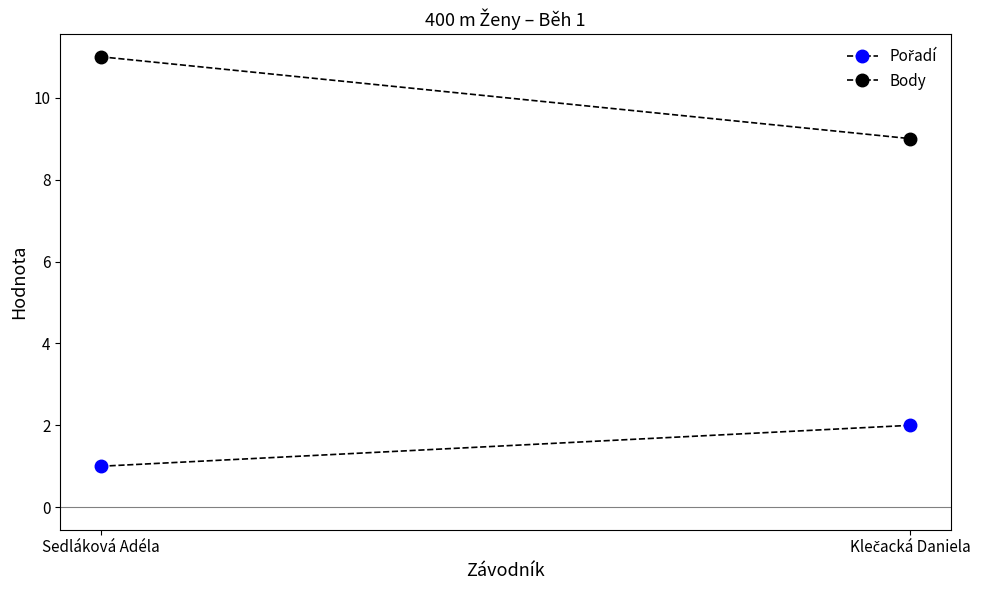

Which category has the lowest value across all series?

Sedláková Adéla